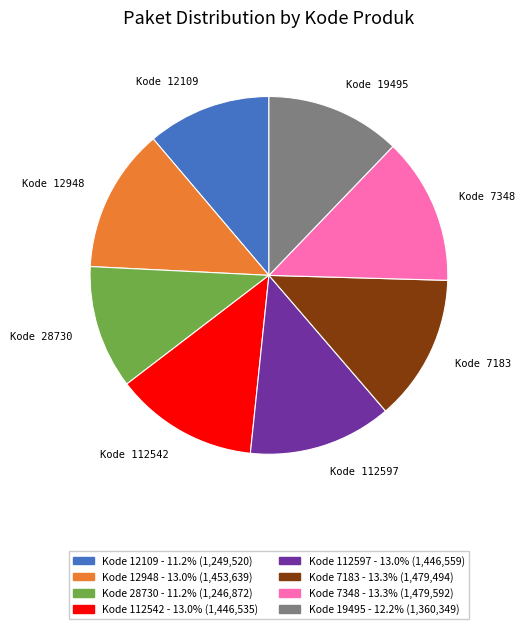

Does Kode 28730 represent more than half of the total?

No